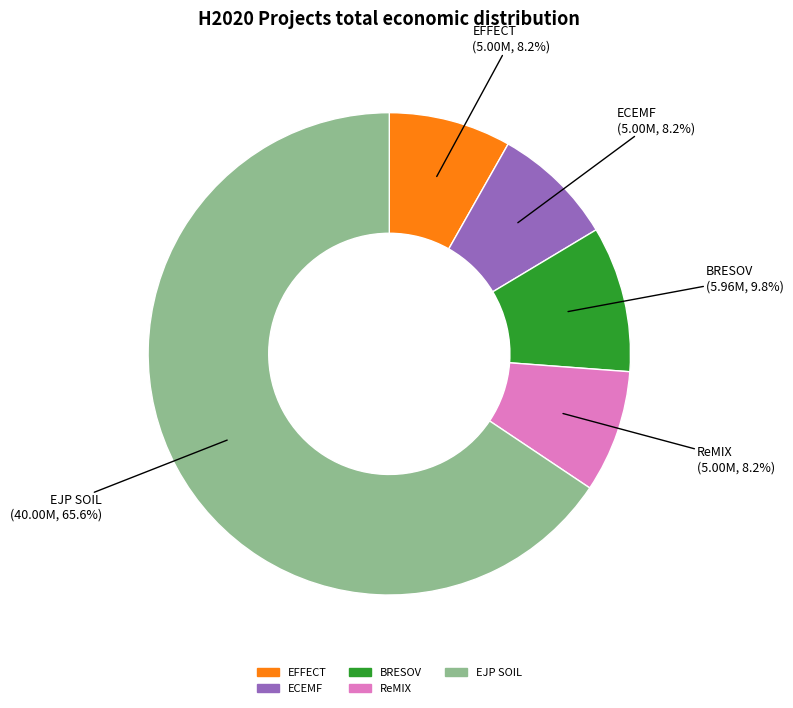

Count the number of slices in the pie.

5